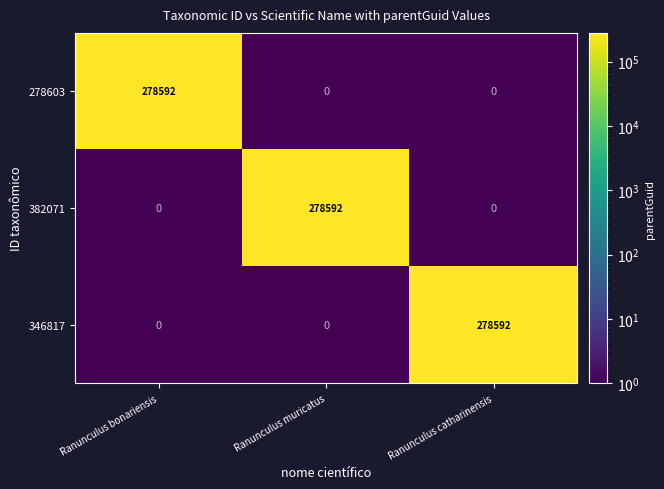

What is the difference between the 346817 values at Ranunculus catharinensis and Ranunculus muricatus?

278592